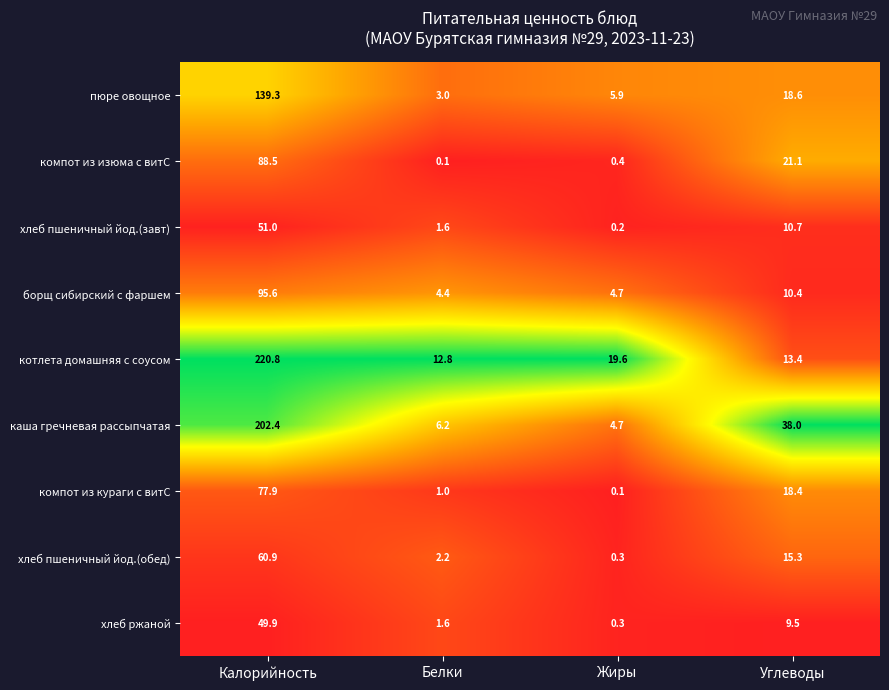

List the series in order of their peak value, lowest first.

хлеб ржаной, хлеб пшеничный йод.(завт), хлеб пшеничный йод.(обед), компот из кураги с витС, компот из изюма с витС, борщ сибирский с фаршем, пюре овощное, каша гречневая рассыпчатая, котлета домашняя с соусом